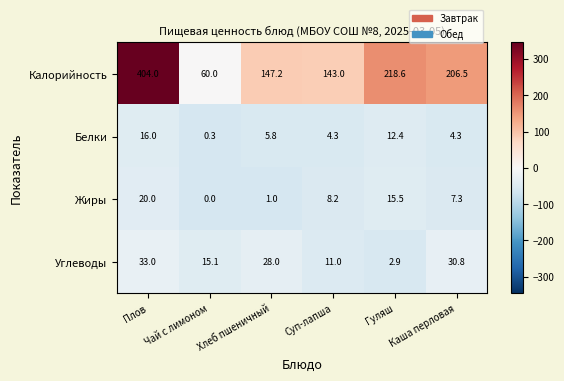

Which series changed the most between Суп-лапша and Каша перловая?

Калорийность